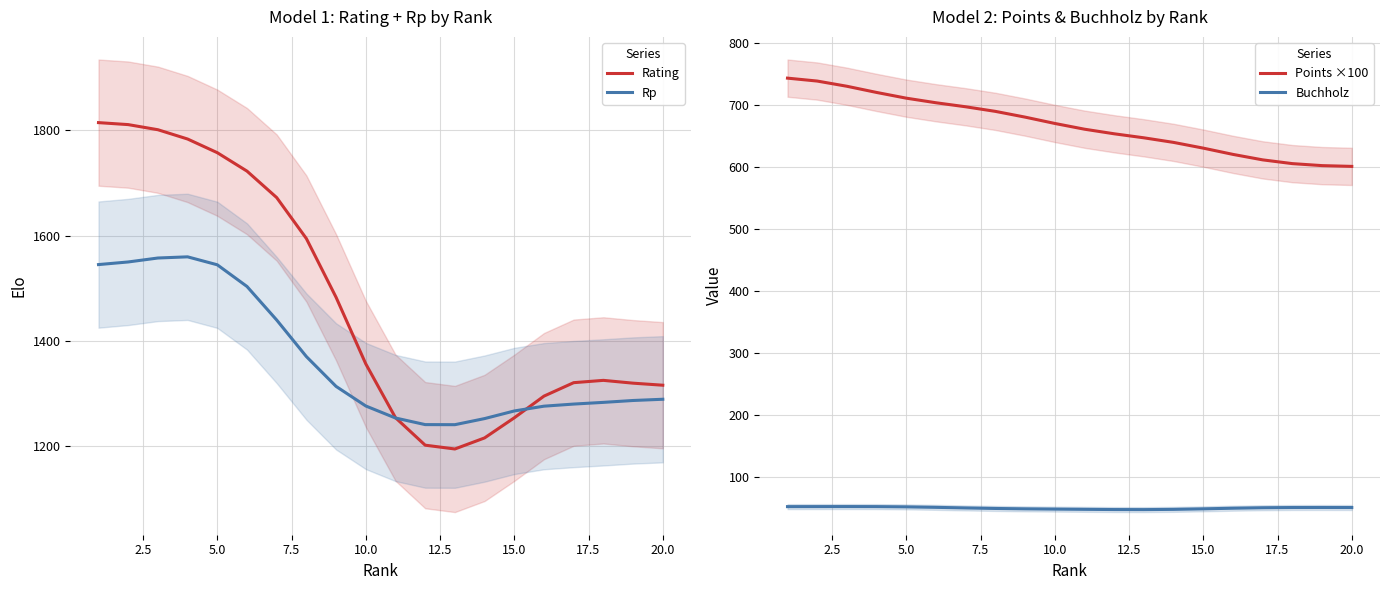

What is the highest value of the Rp series?

1559.4